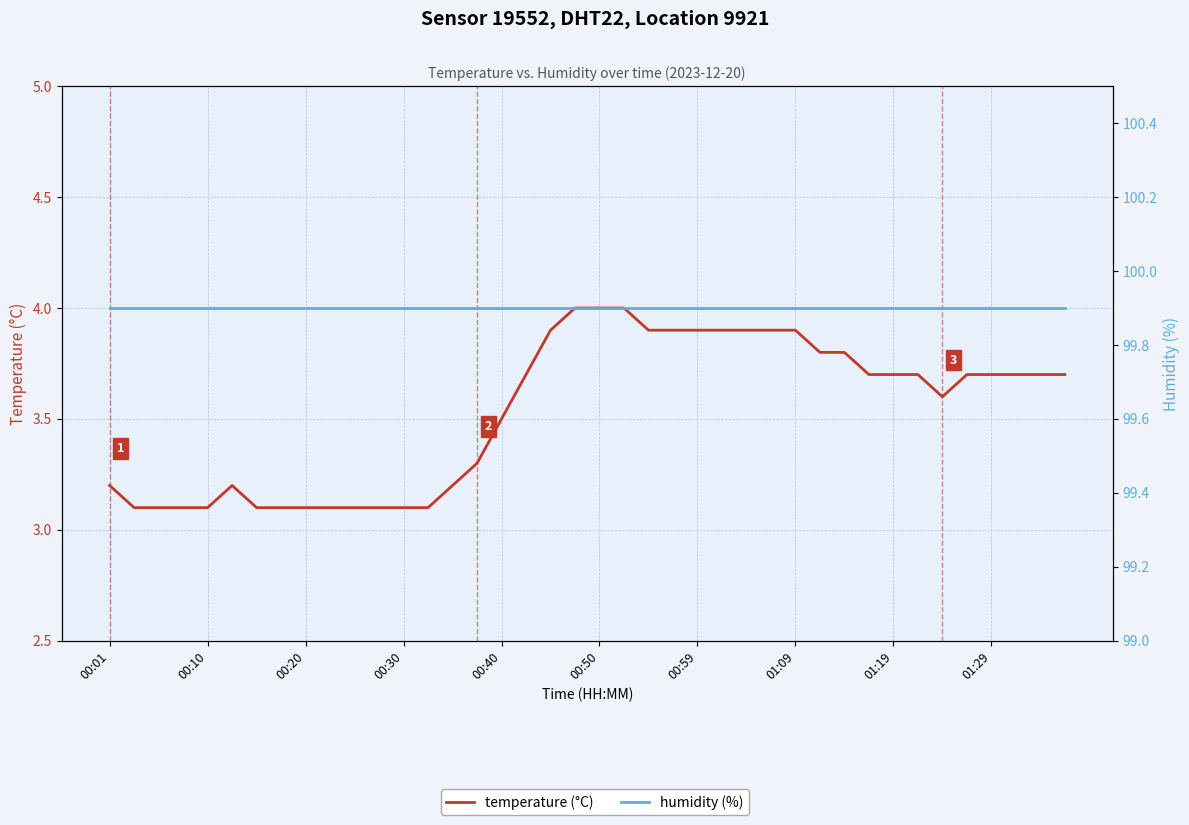

What is the sum of the humidity (%) values at 00:20 and 25?

199.8